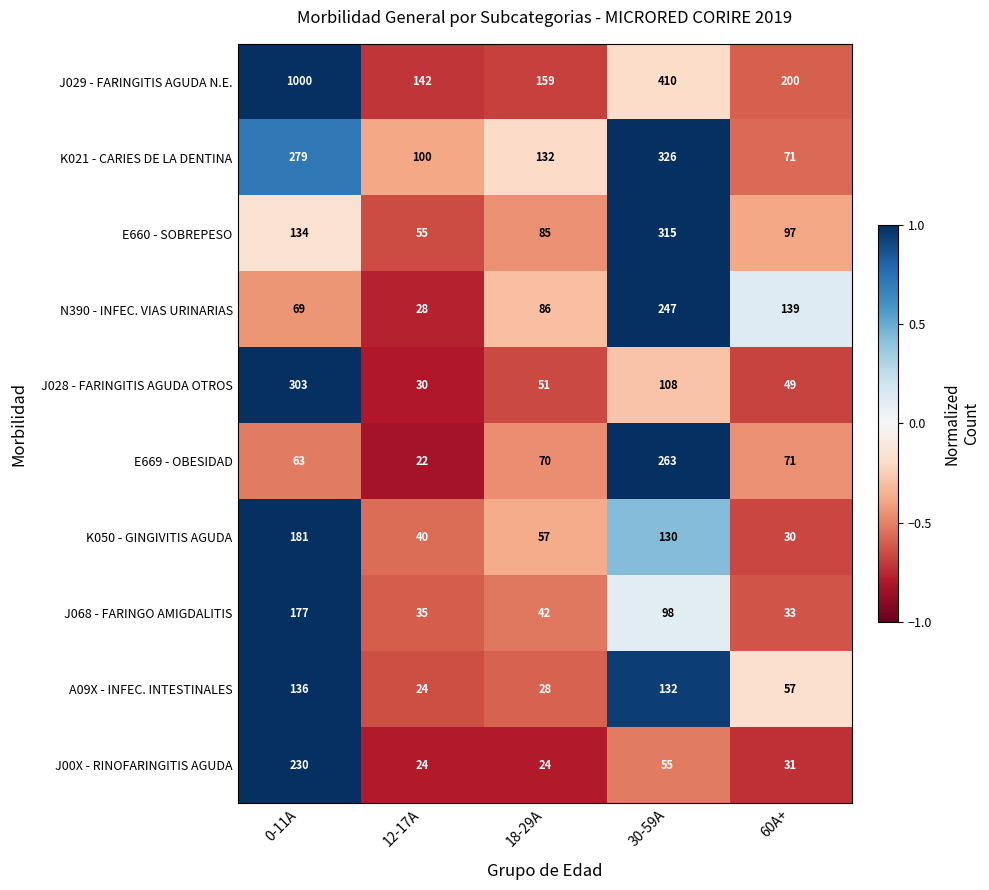

Is the value of E660 - SOBREPESO at 18-29A greater than the value of J068 - FARINGO AMIGDALITIS at 0-11A?

No